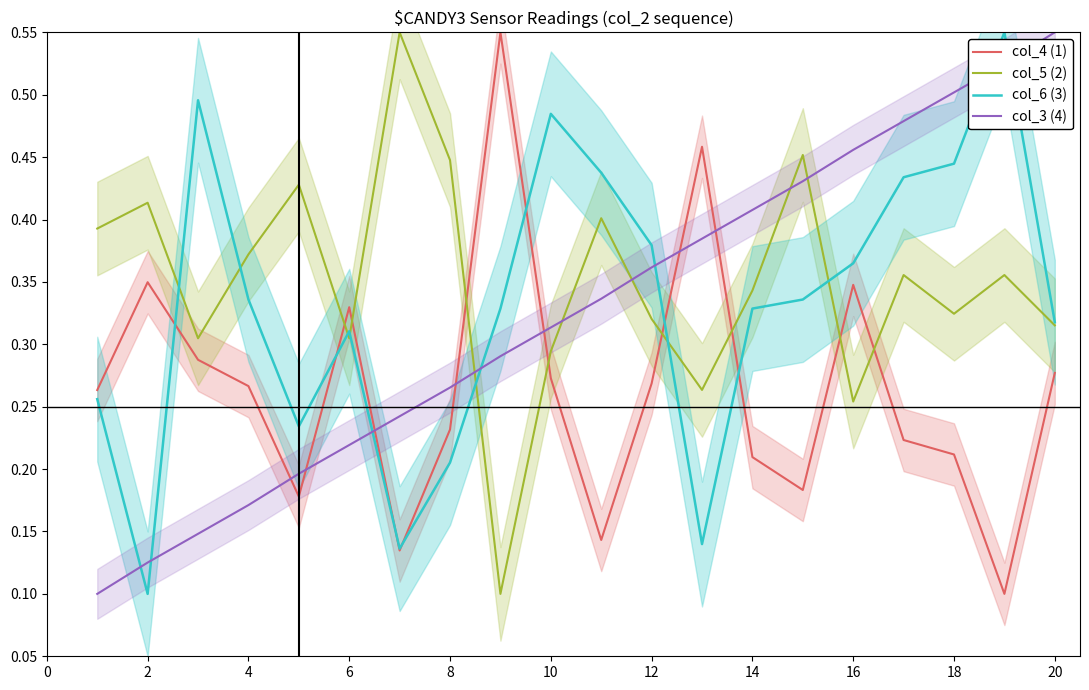

The col_6 (3) series shows 0.7 at 4. True or false?

False